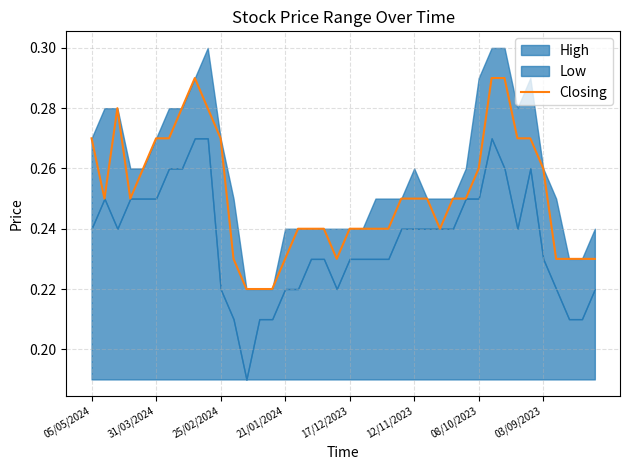

What position from the left is 22?

23